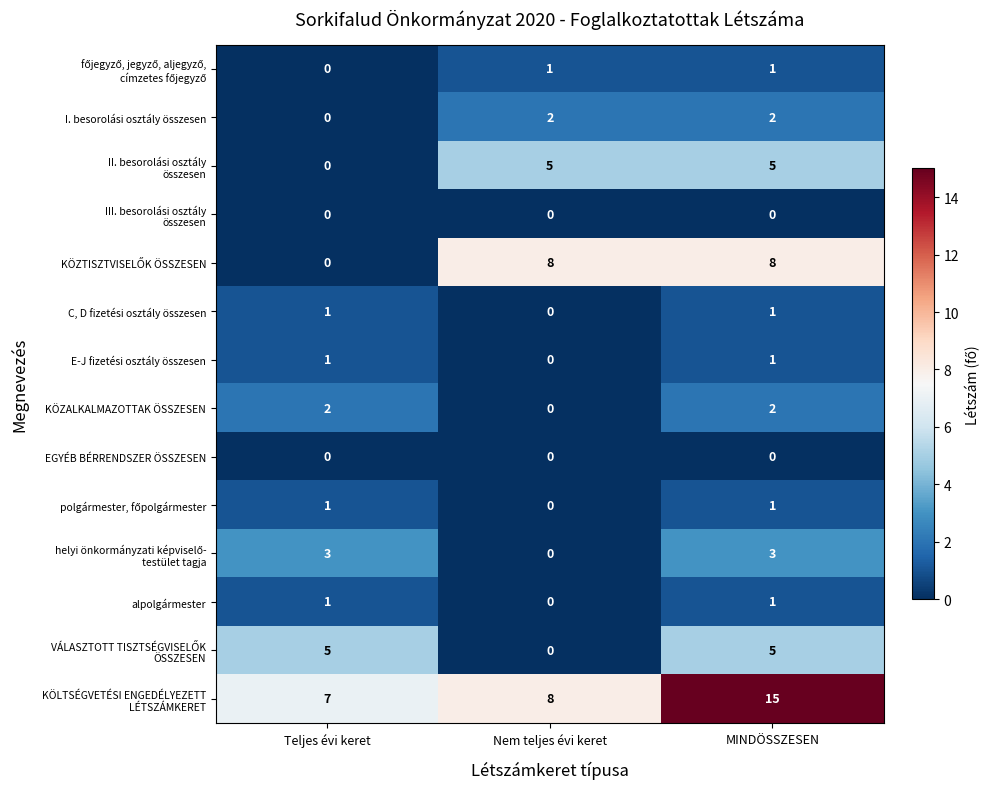

What is the total value across all series at Teljes évi keret?

21